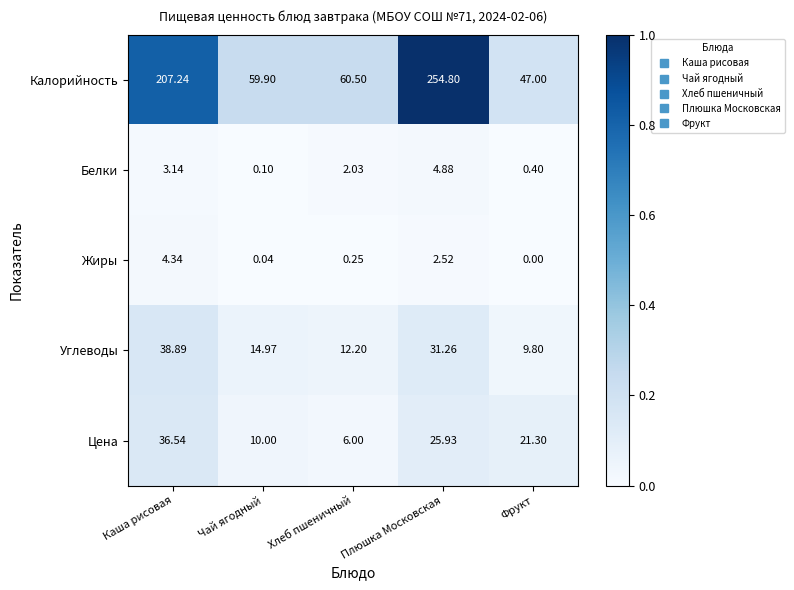

What is the greatest value displayed?

254.8